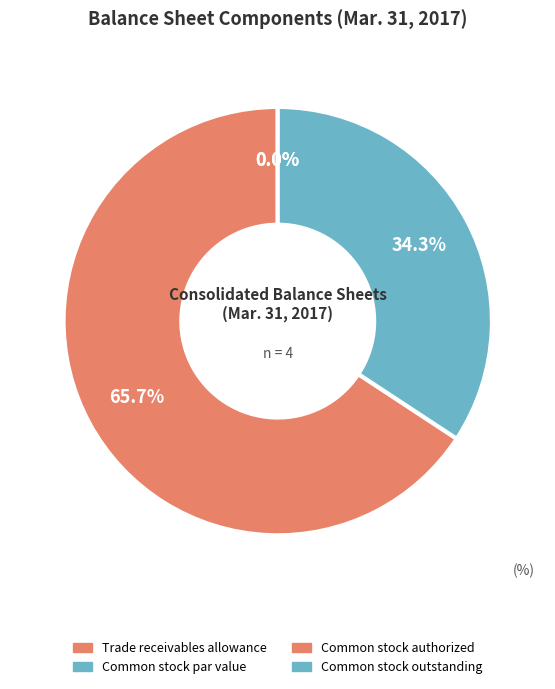

Is there any slice that represents more than half of the pie?

Yes